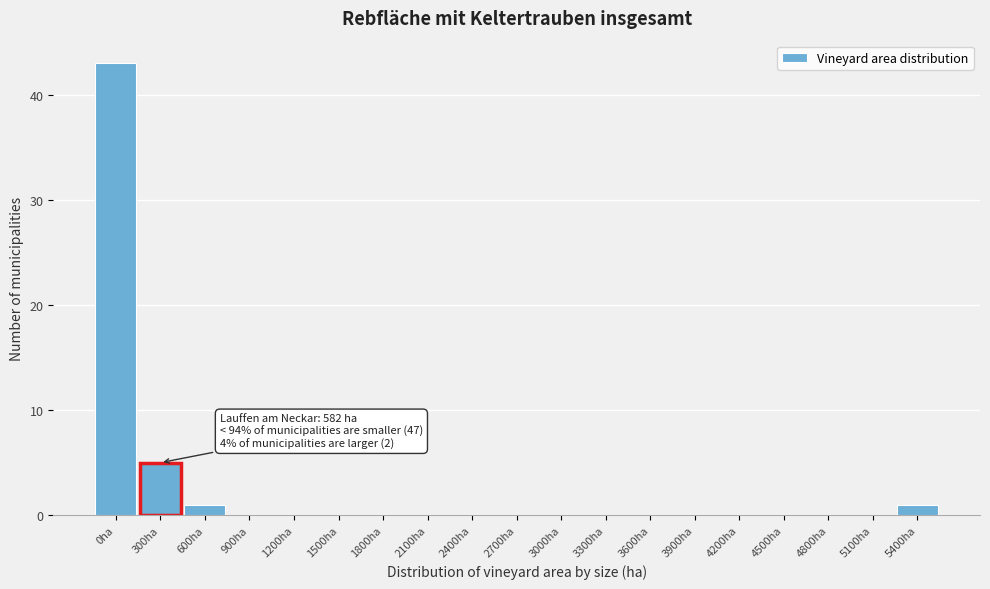

Reading left to right, list all the values displayed in this chart.

0ha=43	300ha=5	600ha=1	900ha=0	1200ha=0	1500ha=0	1800ha=0	2100ha=0	2400ha=0	2700ha=0	3000ha=0	3300ha=0	3600ha=0	3900ha=0	4200ha=0	4500ha=0	4800ha=0	5100ha=0	5400ha=1